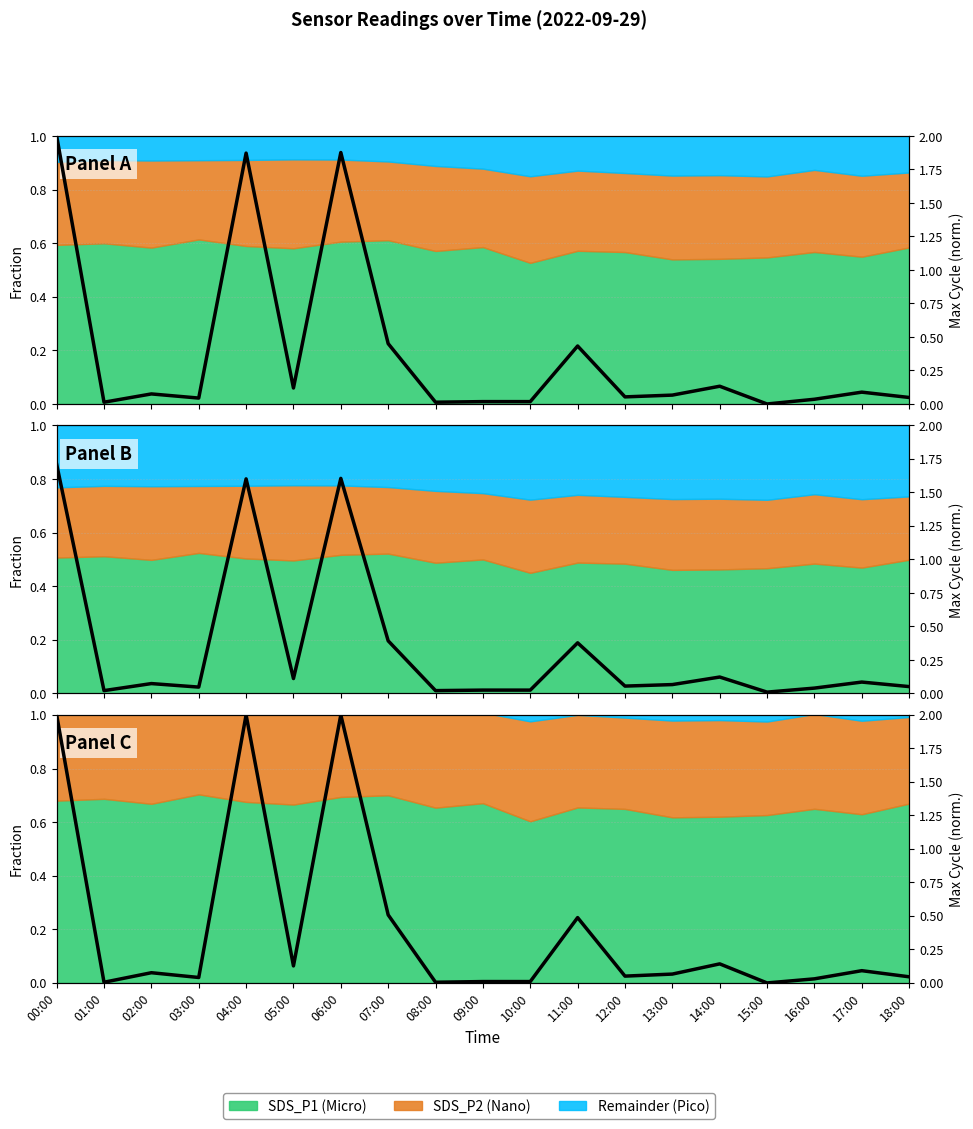

What is the sum of the values at 01:00 and 18:00?

0.1